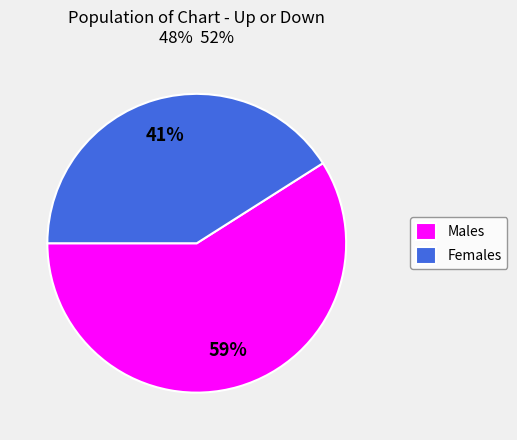

Do Males and Females together represent more than half of the pie?

Yes